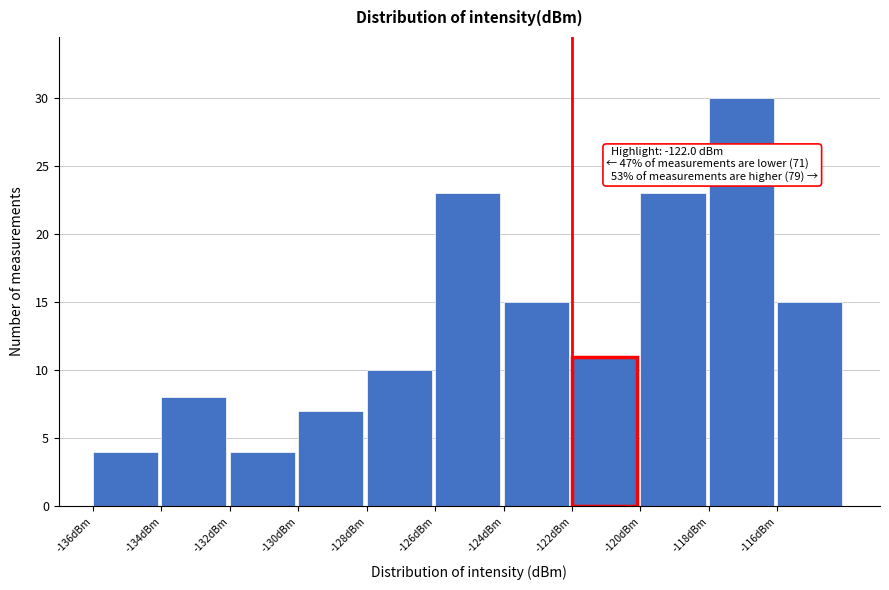

Which range on the x-axis has the tallest bar?

-118 to -116